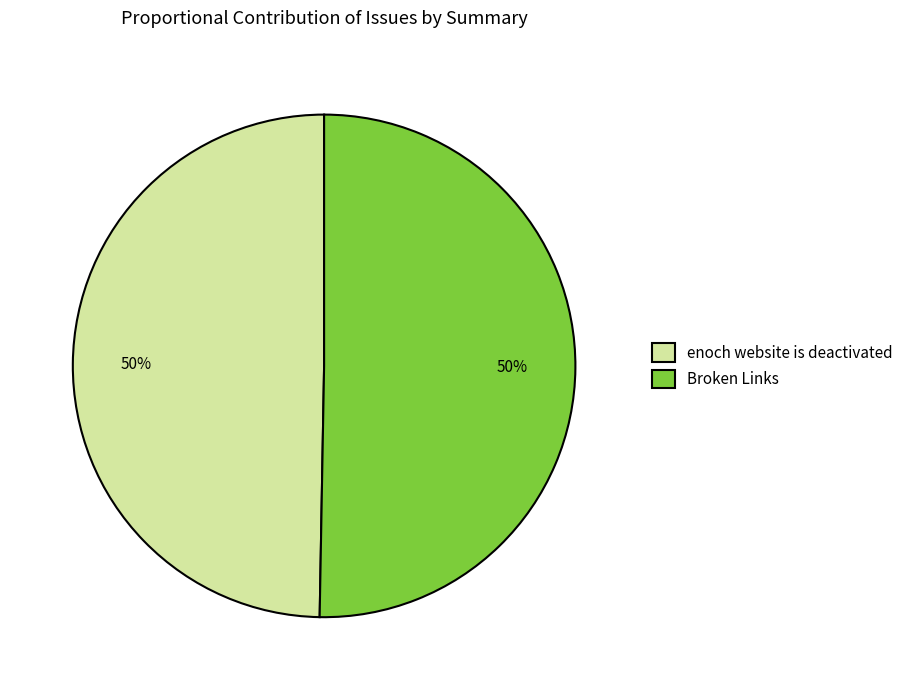

True or false: Broken Links accounts for 50% of the total.

True